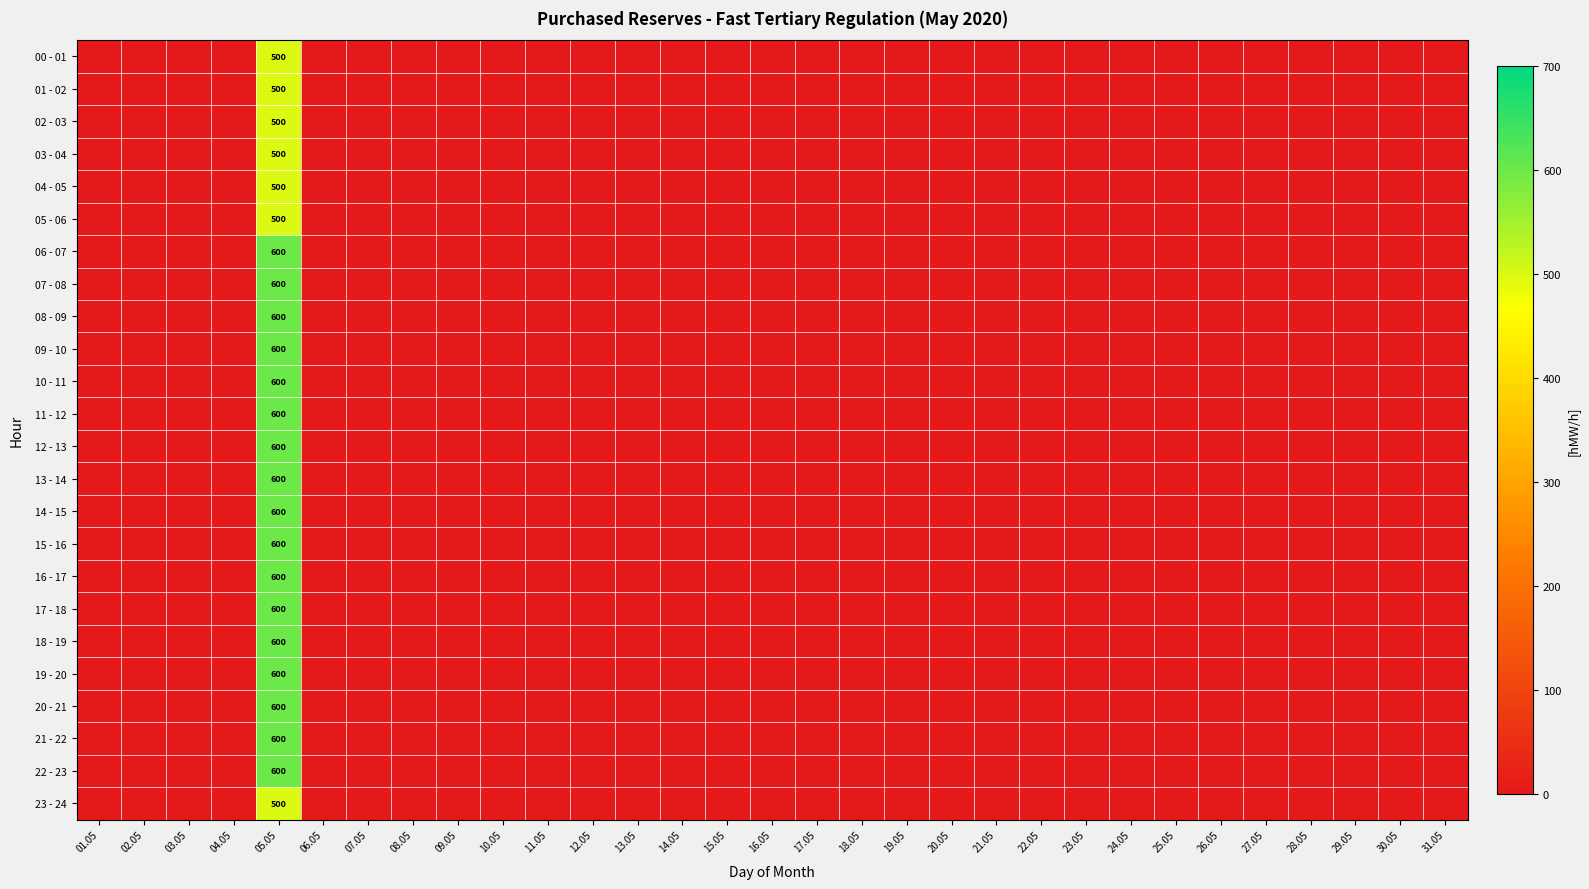

Which series has the largest range (max minus min)?

06 - 07